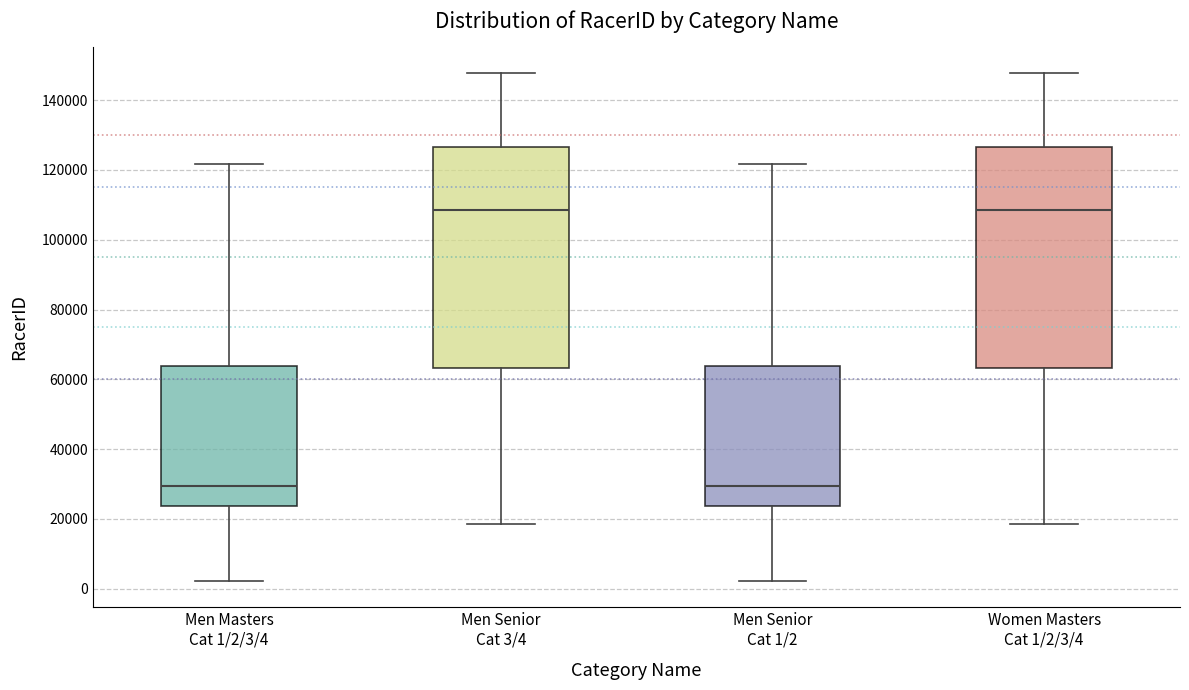

Where does the upper whisker of the box for Men Senior Cat 1/2 end on the y-axis? The values are not printed on the chart, so give them approximately, as read against the axis.

122000